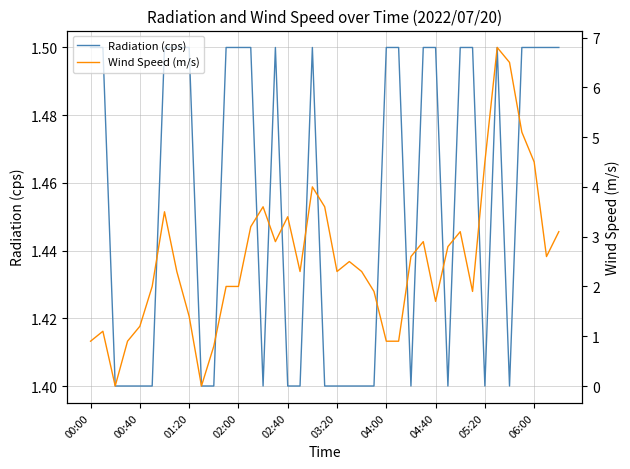

Count the Radiation (cps) values in the range 1 to 2.

39